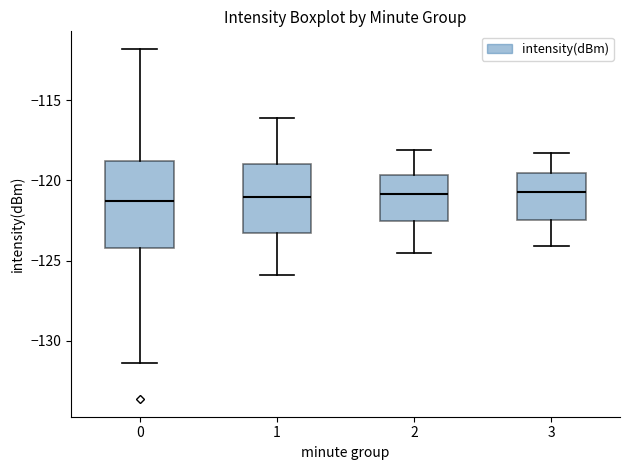

Reading left to right, read every box against the y-axis: the position of its median line, the range the box covers, and the ends of its whiskers. The values are not printed on the chart, so give them approximately, as read against the axis.

0: median -121.5, box -124.0 to -119.0, whiskers -131.5 to -112.0
1: median -121.0, box -123.5 to -119.0, whiskers -126.0 to -116.0
2: median -121.0, box -122.5 to -119.5, whiskers -124.5 to -118.0
3: median -120.5, box -122.5 to -119.5, whiskers -124.0 to -118.5